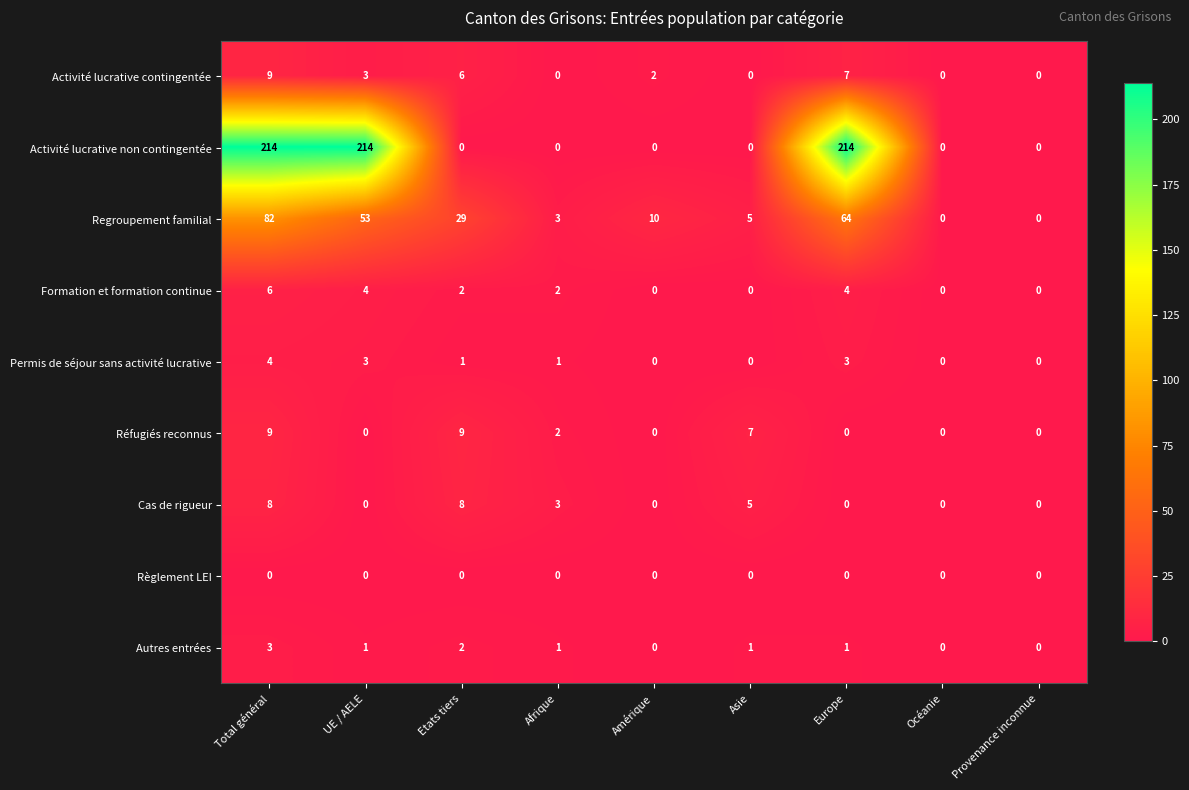

At how many categories does at least one series exceed 105?

3